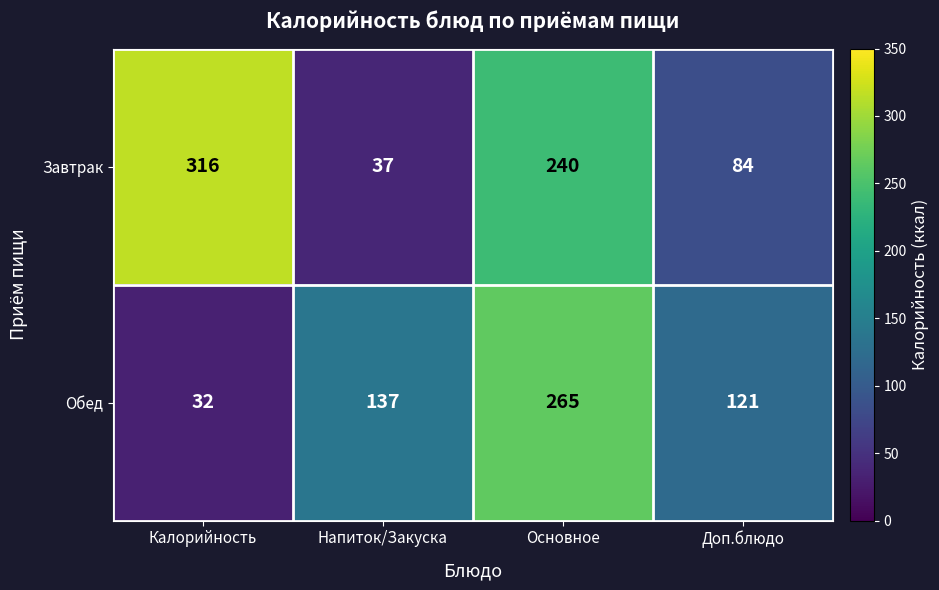

List the series in order of their overall mean, highest first.

Завтрак, Обед